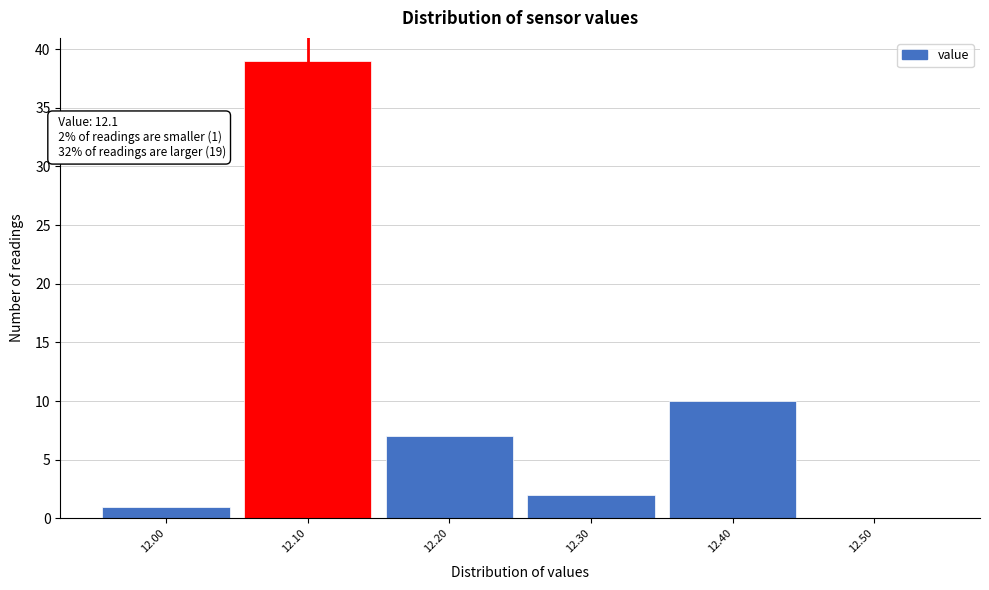

Over which range of the x-axis is the bar tallest?

12.05 to 12.15